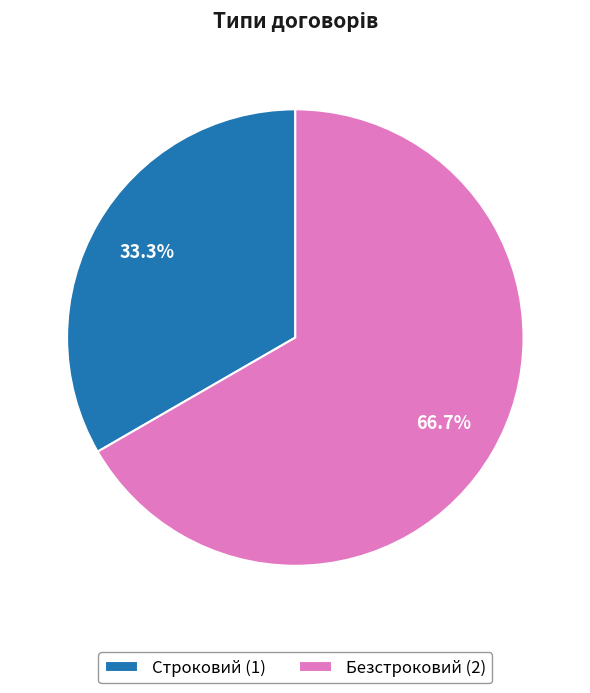

What is the majority slice?

Безстроковий